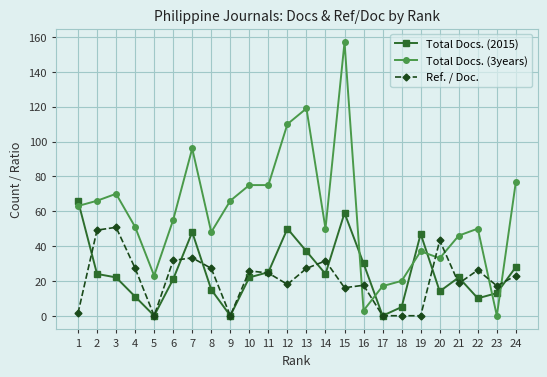

At 16, list the series in order from smallest to largest.

Total Docs. (3years), Ref. / Doc., Total Docs. (2015)